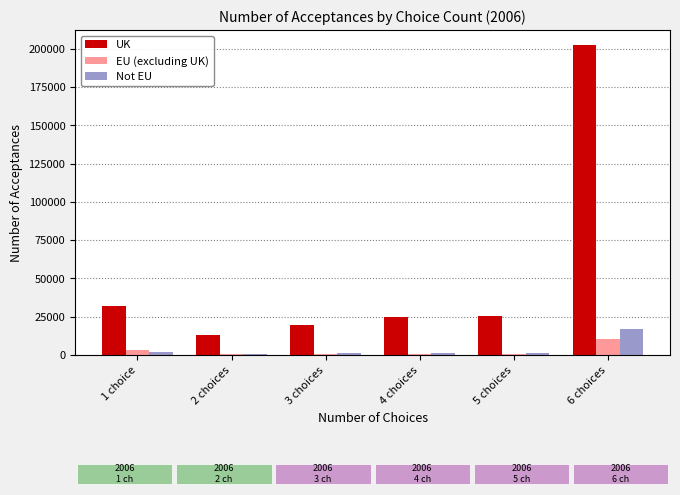

Which series changed the most between 2 choices and 4 choices?

UK